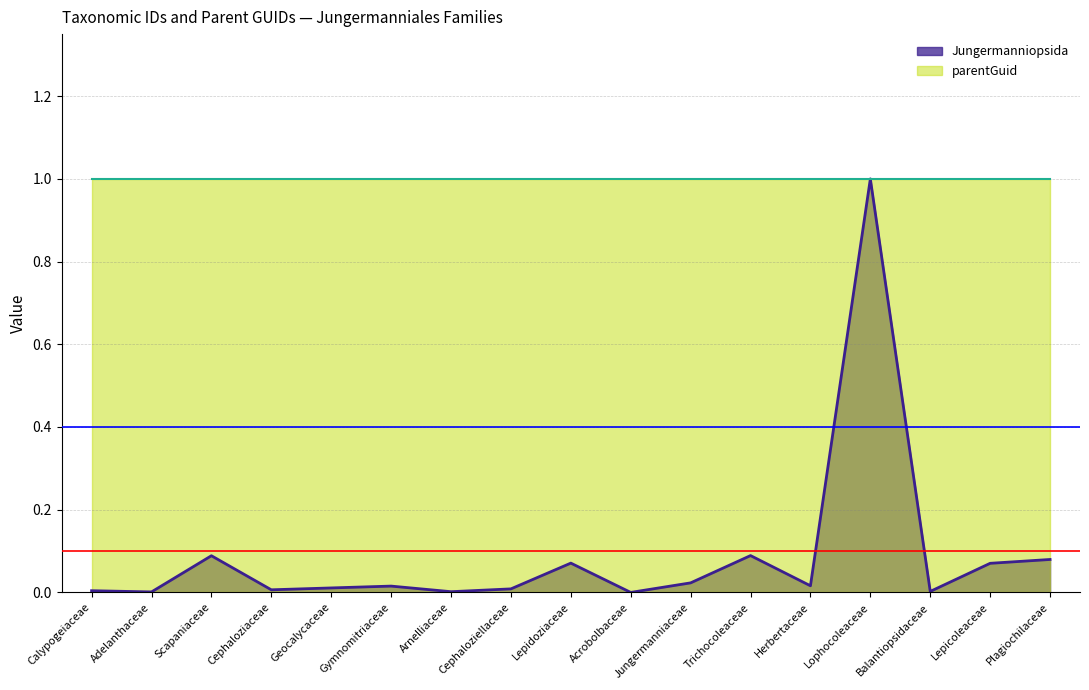

At which category does the chart reach its minimum across all series?

Acrobolbaceae